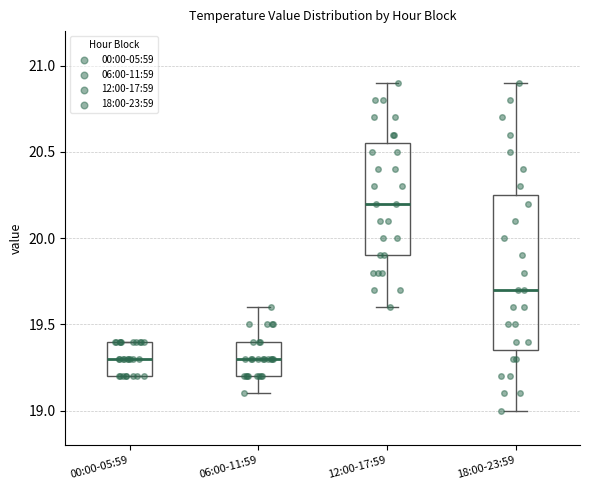

Comparing the boxes themselves (not the whiskers), which one is the tallest?

18:00-23:59